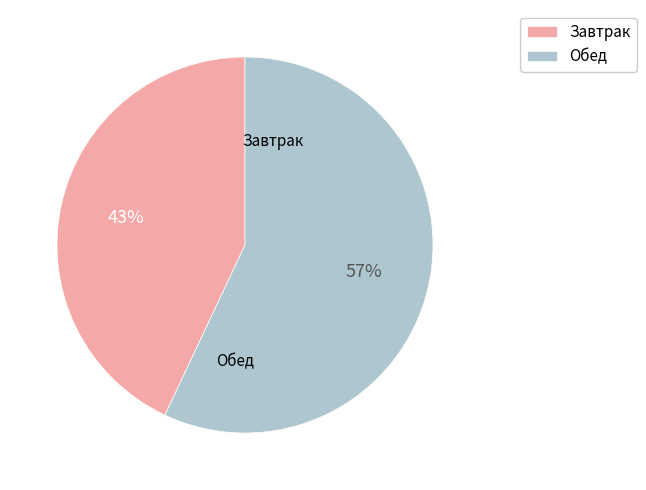

What is the largest slice in the pie chart?

Обед